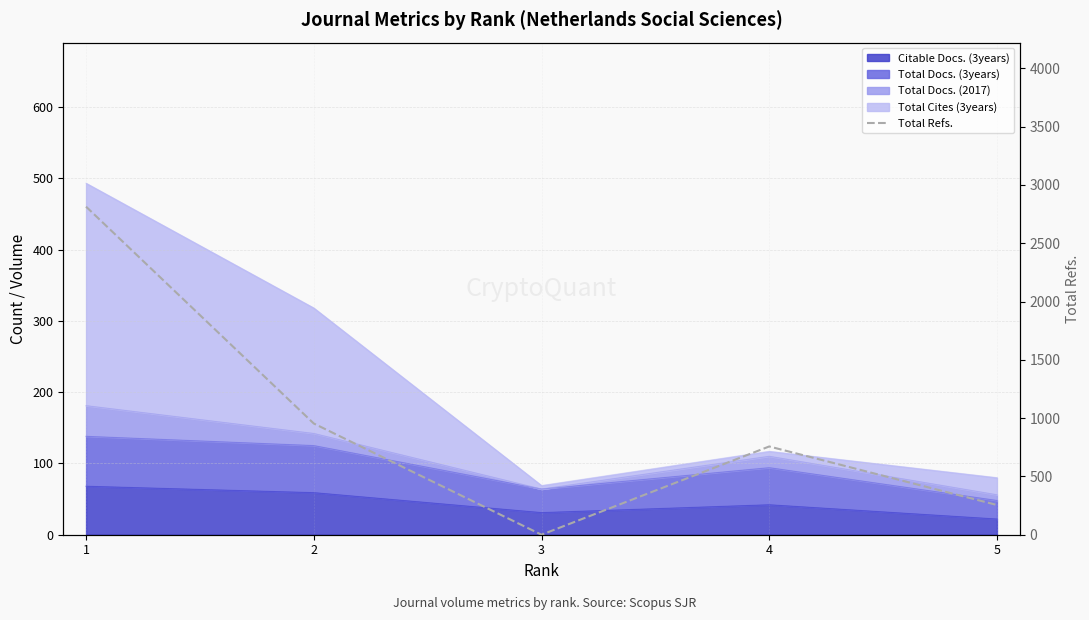

What is the change in value from 2 to 3?

-954